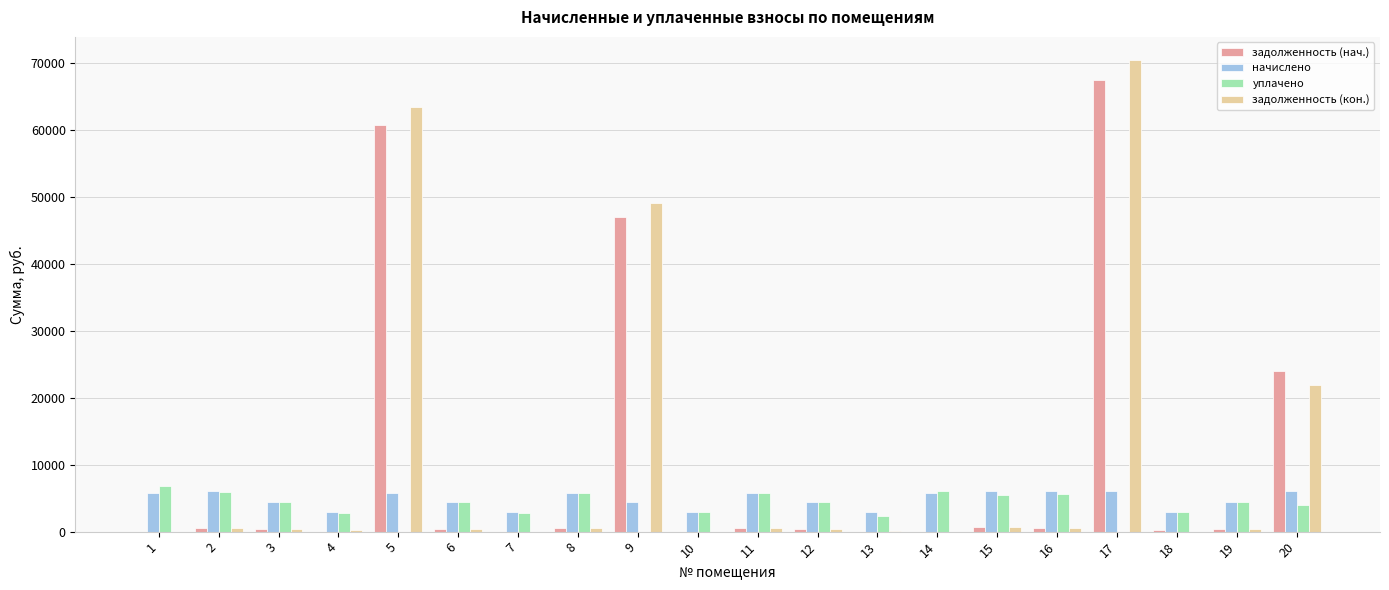

What is the sum of the задолженность (нач.) values at 7 and 17?

67509.0